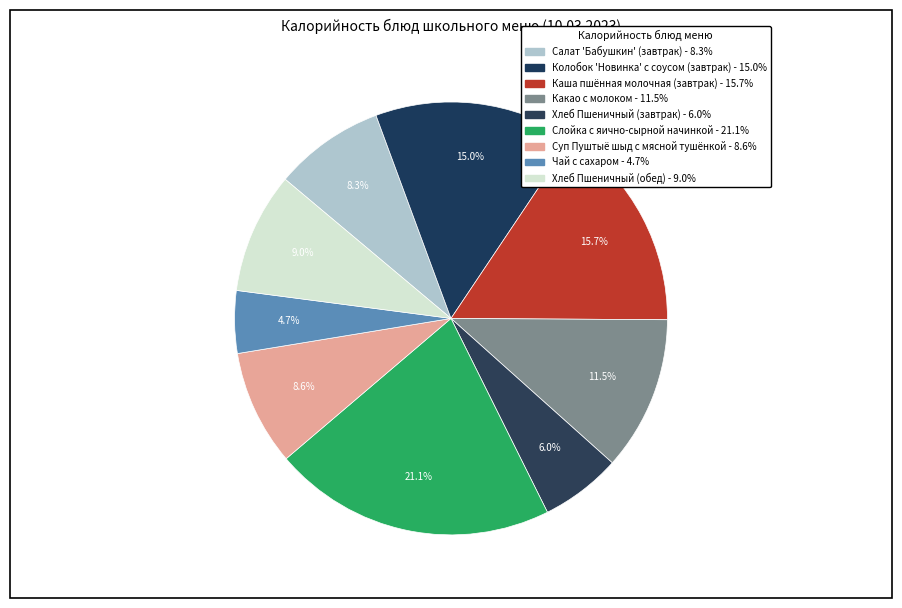

To the nearest percent, what is the difference between the largest and smallest slice percentages?

16%